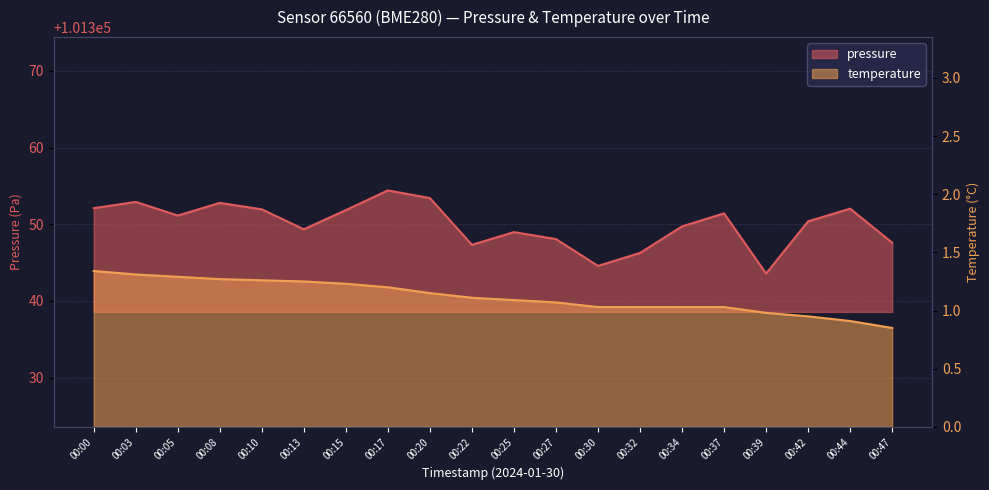

What are all the series names shown in the legend?

pressure, temperature